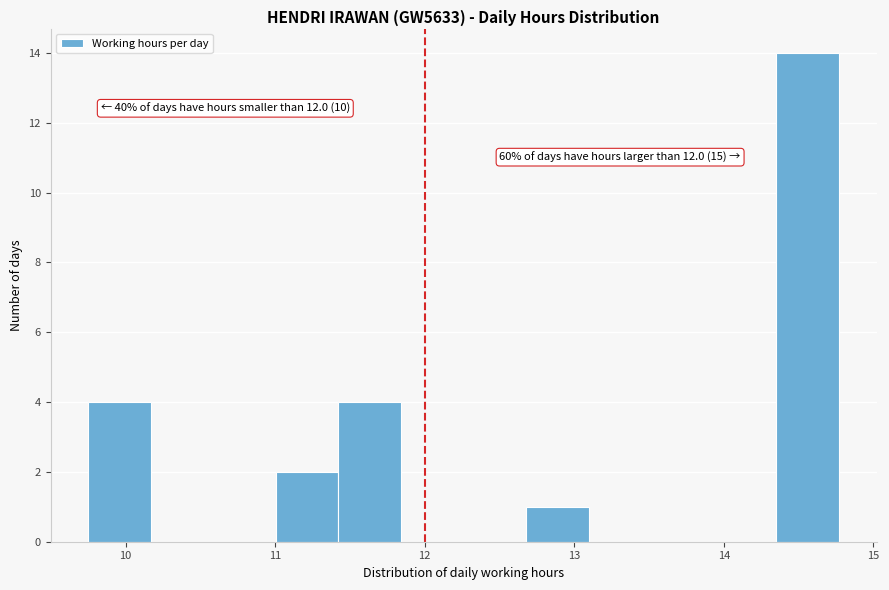

Which range on the x-axis has the tallest bar?

14.4 to 14.8